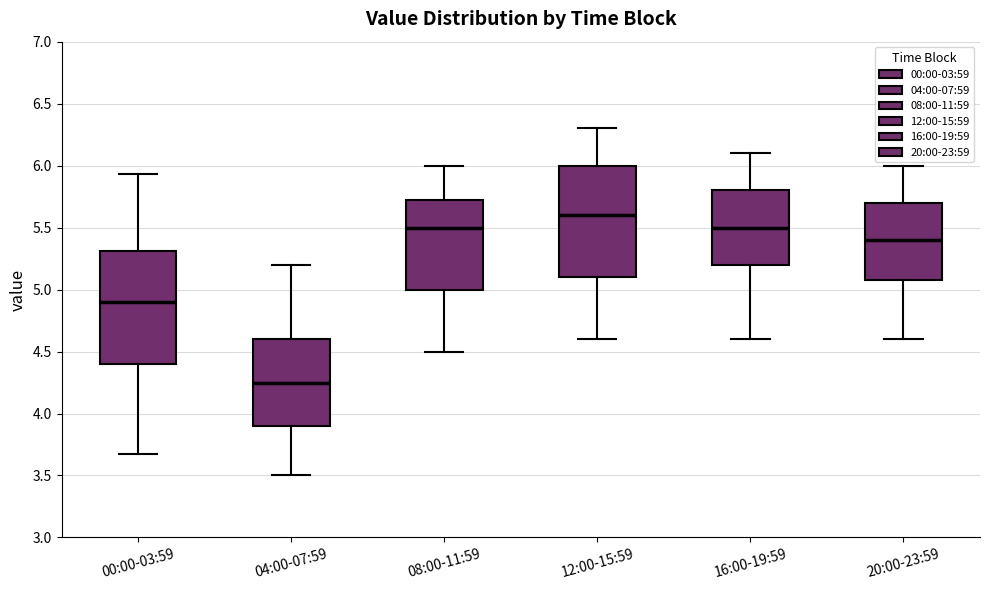

Reading left to right, transcribe this box plot: for each box, give where its median line is, the range the box spans, and where its two whiskers end, as read against the y-axis. The values are not printed on the chart, so give them approximately, as read against the axis.

00:00-03:59: median 4.90, box 4.40 to 5.30, whiskers 3.65 to 5.95
04:00-07:59: median 4.25, box 3.90 to 4.60, whiskers 3.50 to 5.20
08:00-11:59: median 5.50, box 5.00 to 5.75, whiskers 4.50 to 6.00
12:00-15:59: median 5.60, box 5.10 to 6.00, whiskers 4.60 to 6.30
16:00-19:59: median 5.50, box 5.20 to 5.80, whiskers 4.60 to 6.10
20:00-23:59: median 5.40, box 5.10 to 5.70, whiskers 4.60 to 6.00